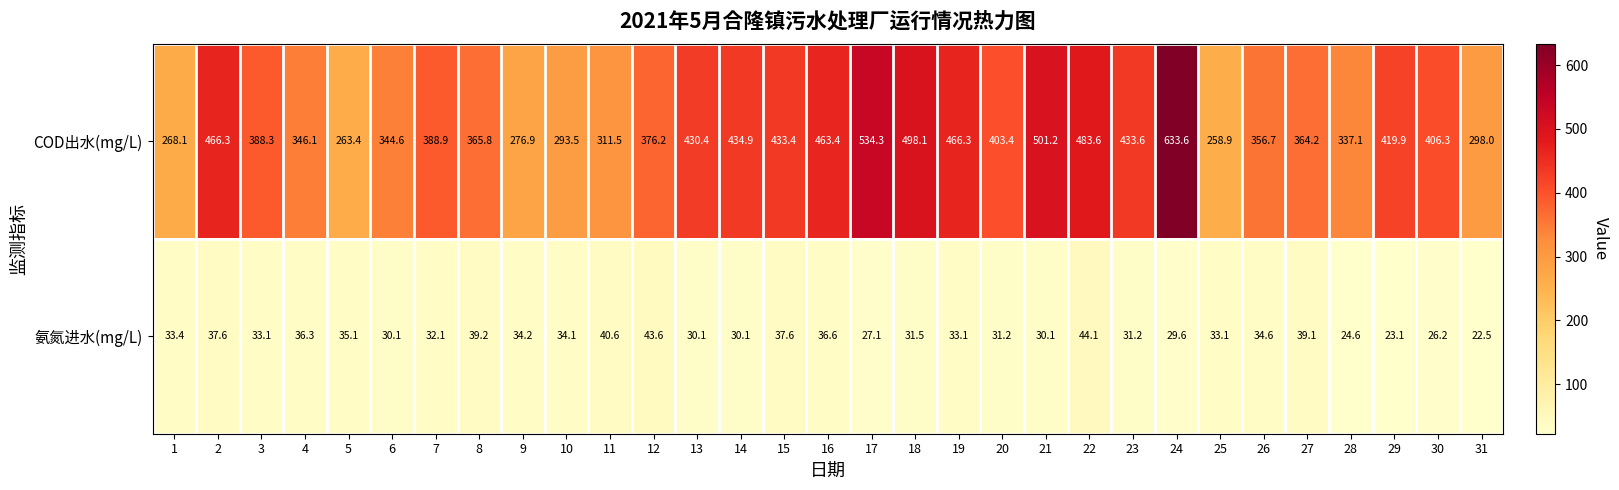

How many values in the COD出水(mg/L) series are below 388?

14